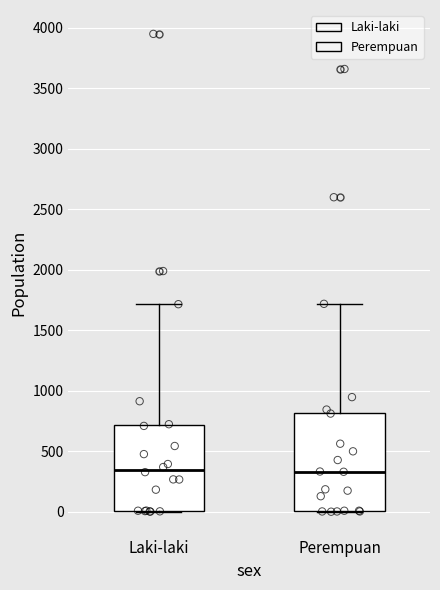

Reading left to right, read every box against the y-axis: the position of its median line, the range the box covers, and the ends of its whiskers. The values are not printed on the chart, so give them approximately, as read against the axis.

Laki-laki: median 350, box 0 to 700, whiskers 0 to 1700
Perempuan: median 350, box 0 to 800, whiskers 0 to 1700